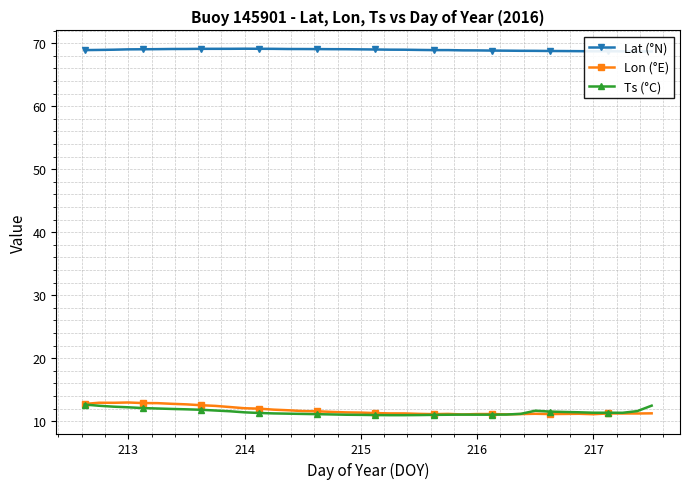

What is the highest value of the Lon (°E) series?

13.0